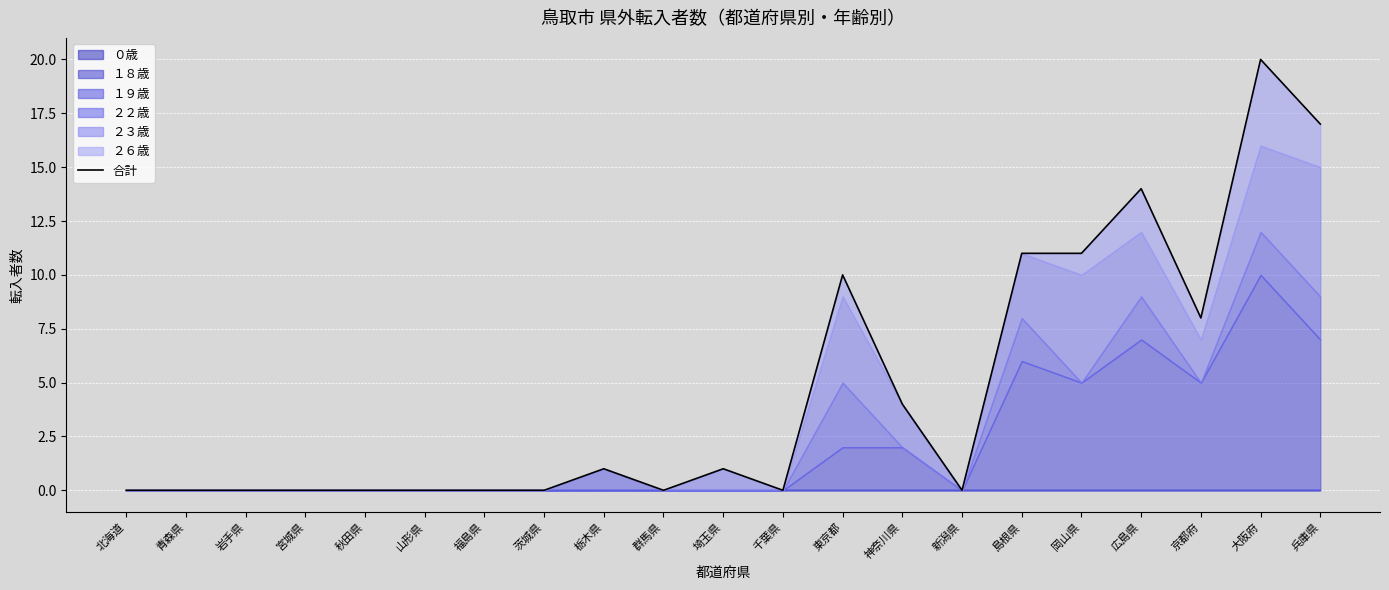

Is it true that the value at 神奈川県 is 6?

False